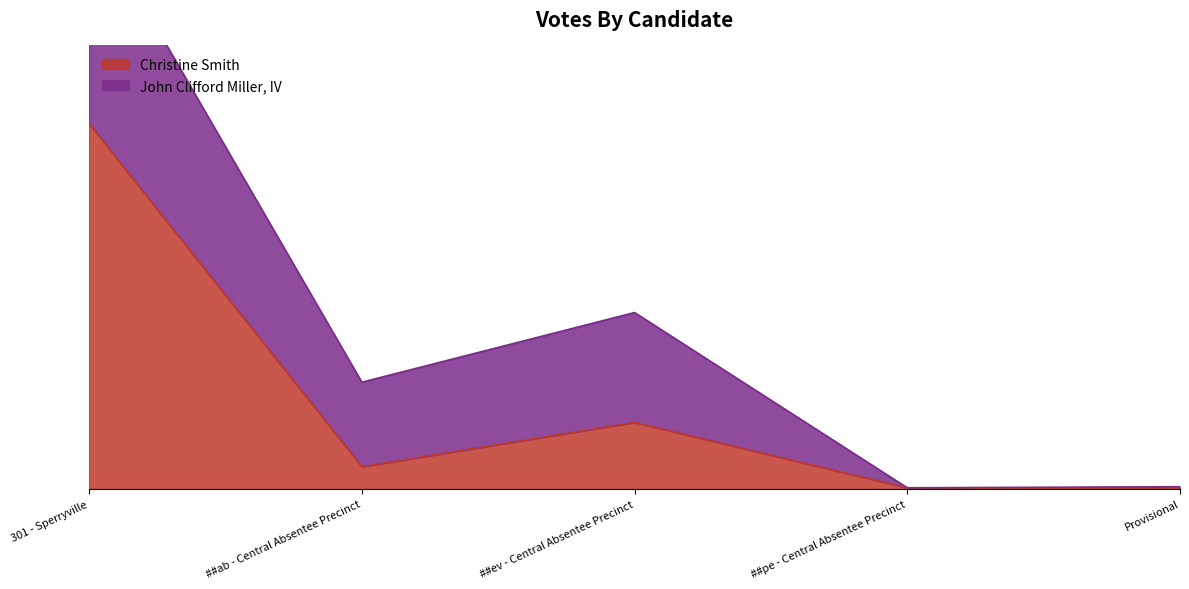

What is the maximum value shown in the chart?

346